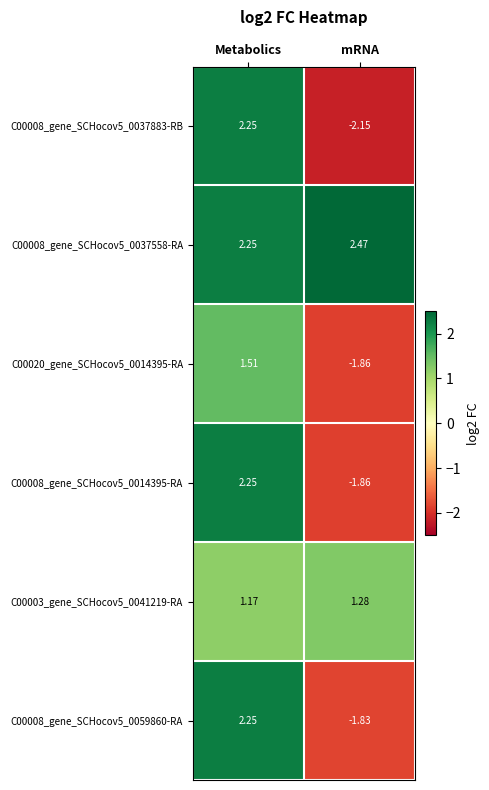

Rank the categories by C00003_gene_SCHocov5_0041219-RA value from highest to lowest.

mRNA, Metabolics